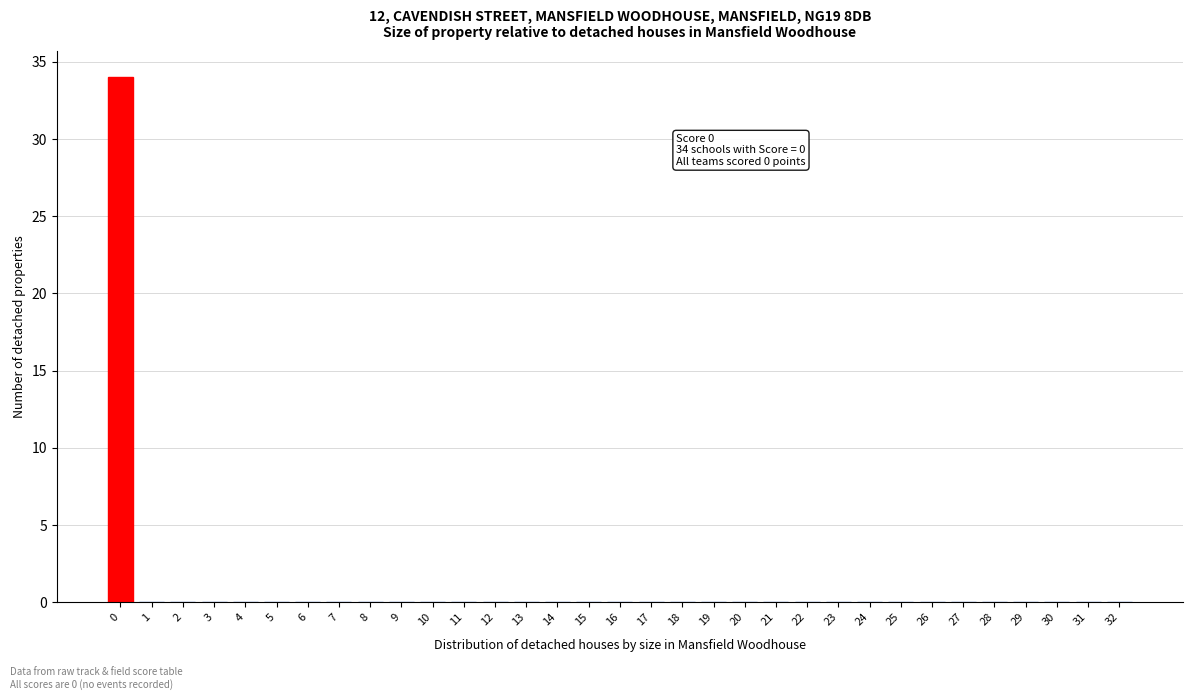

True or false: the data shows 24 at 10.

False